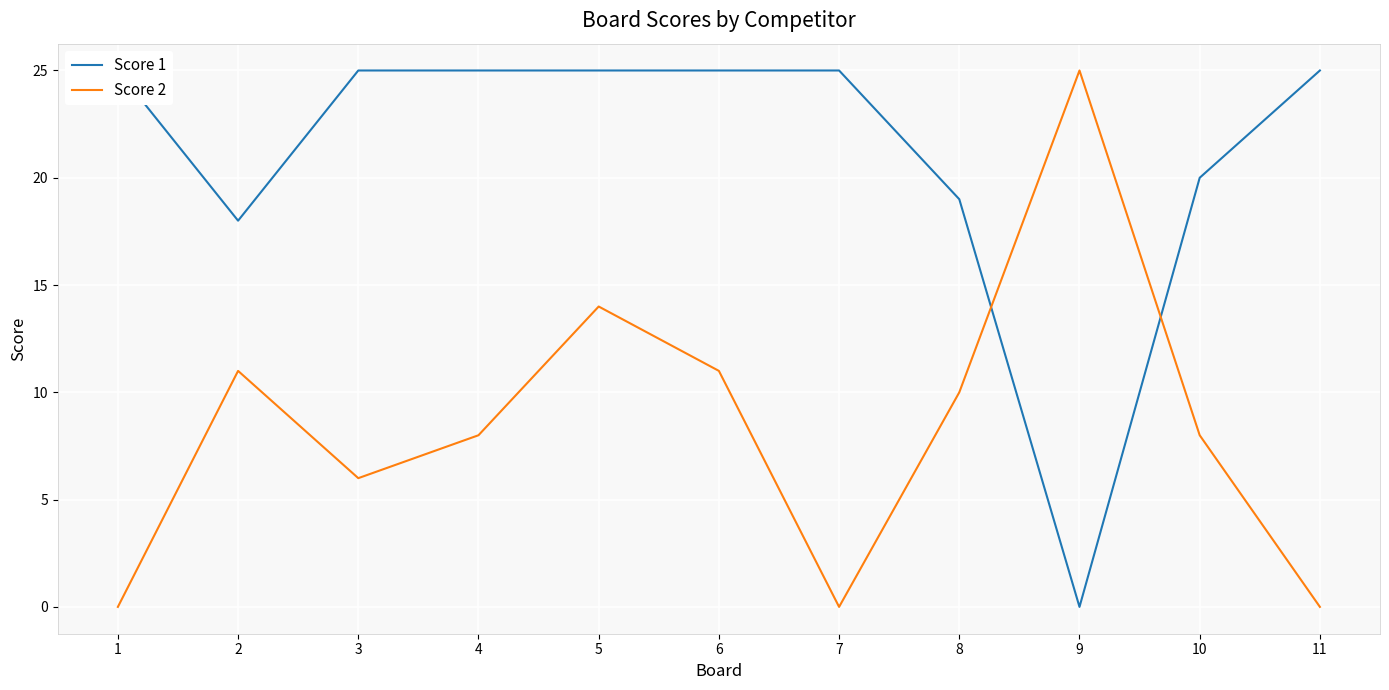

How many series are shown in this chart?

2